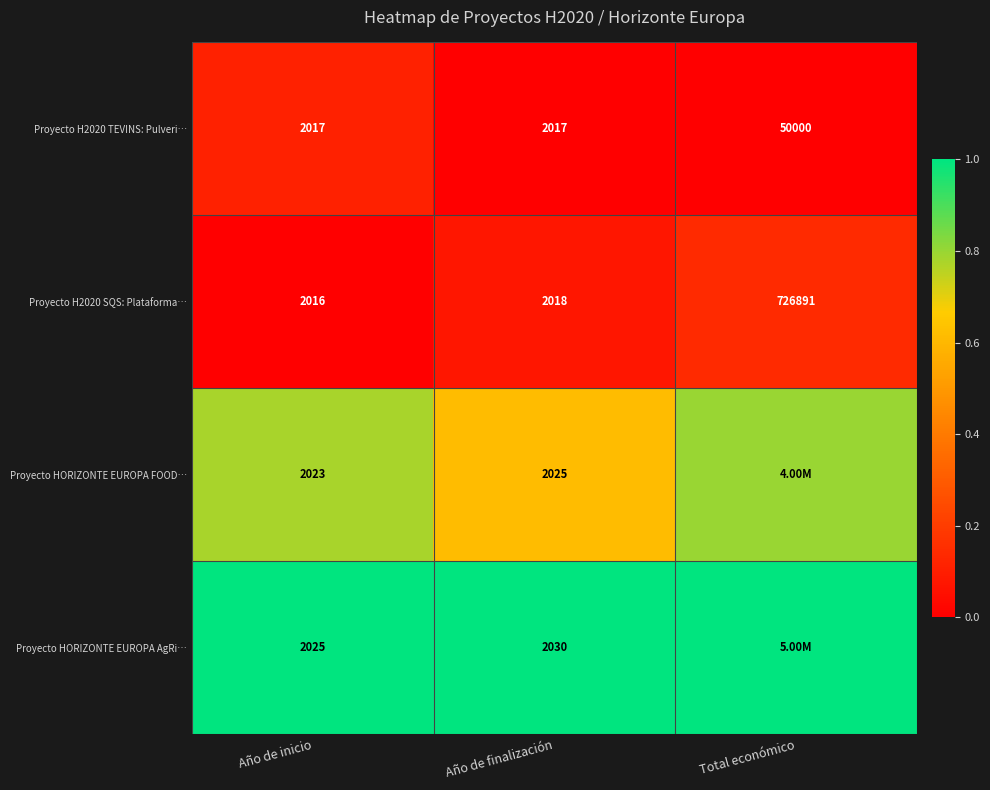

At which label does Proyecto H2020 SQS: Plataforma… reach its peak?

Total económico